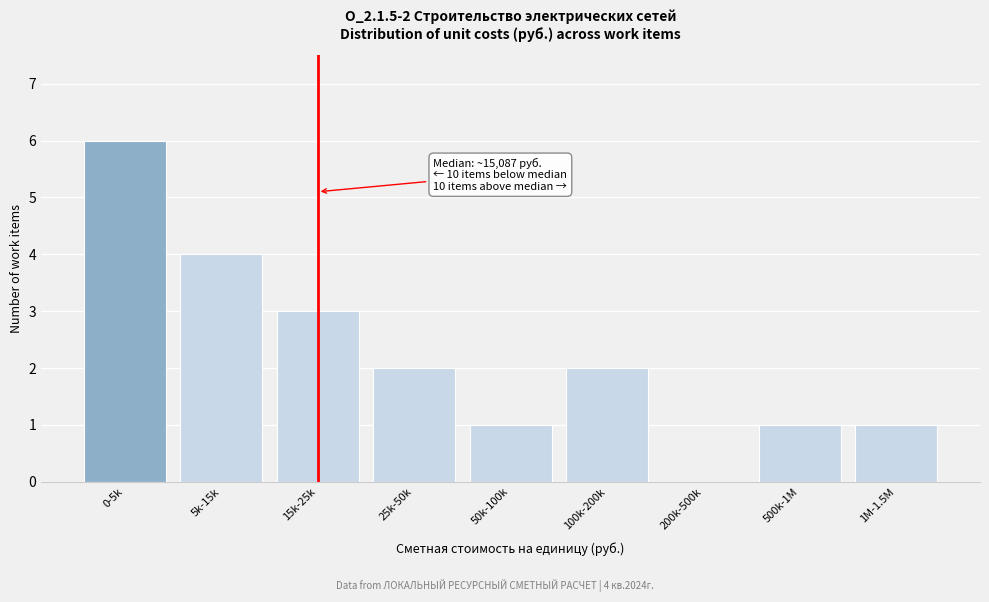

Between 15k-25k and 0-5k, which is larger?

0-5k